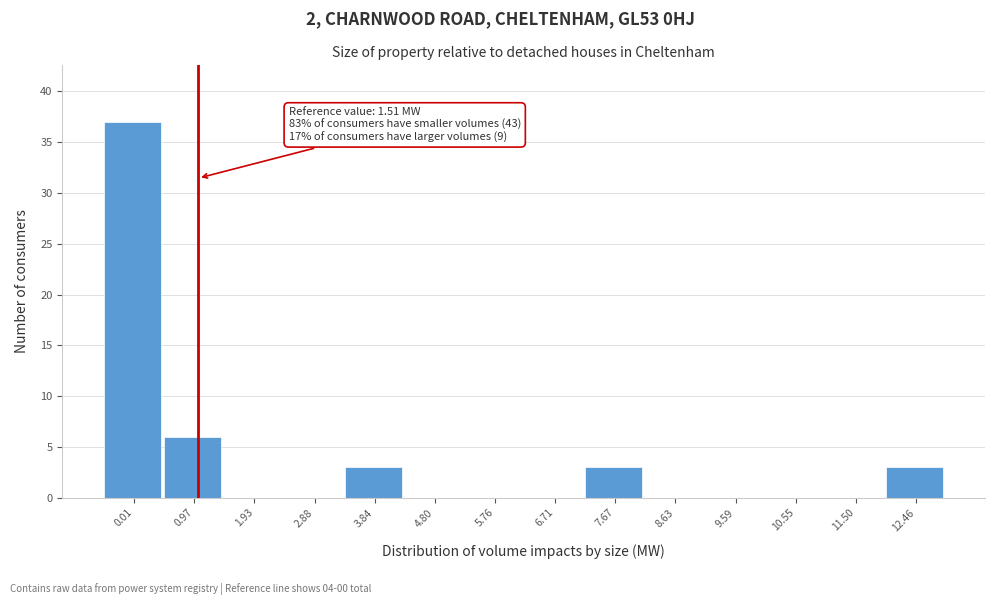

Reading right to left, transcribe all the data shown in this chart.

12.46=3	11.50=0	10.55=0	9.59=0	8.63=0	7.67=3	6.71=0	5.76=0	4.80=0	3.84=3	2.88=0	1.93=0	0.97=6	0.01=37